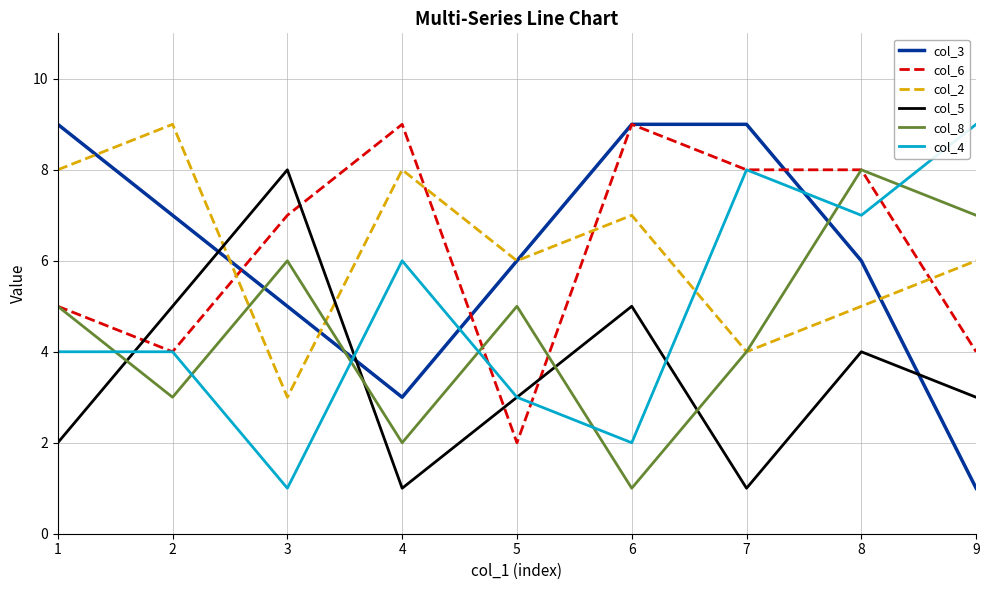

At which category is the sum across all series the highest?

8